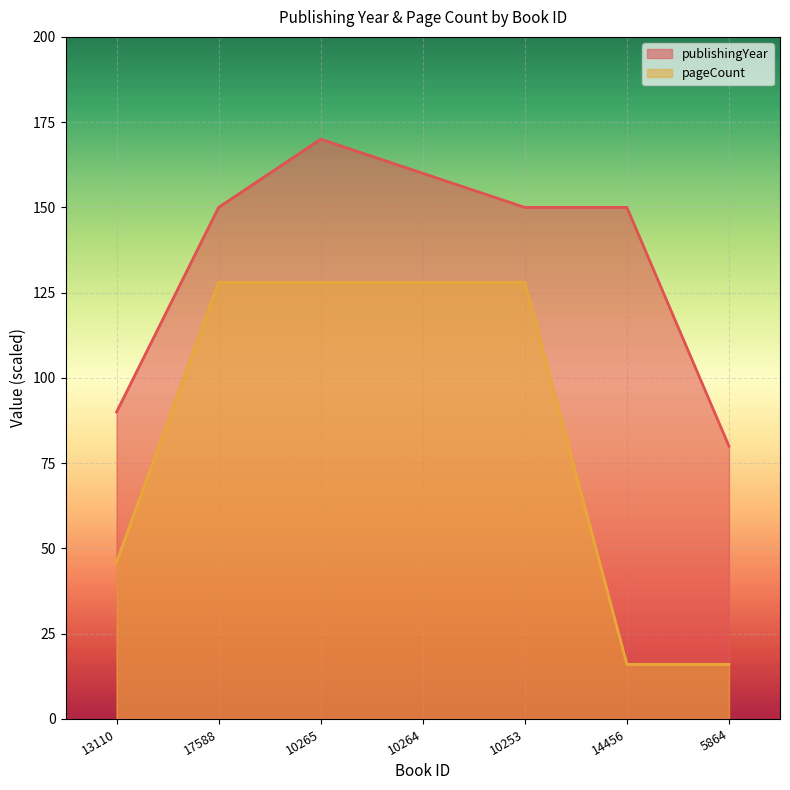

How many publishingYear values are between 90 and 160?

5